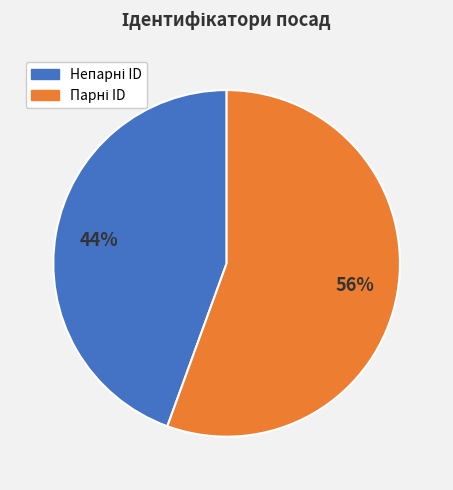

Is there any slice that represents more than half of the pie?

Yes